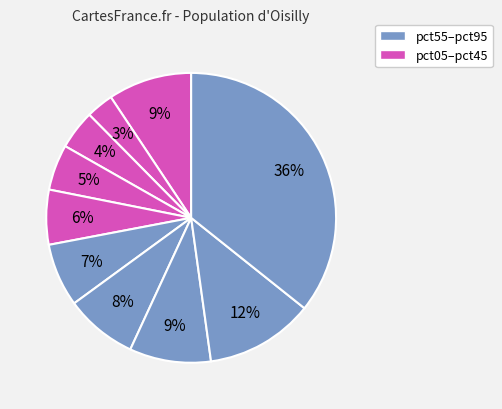

Count the number of slices in the pie.

10